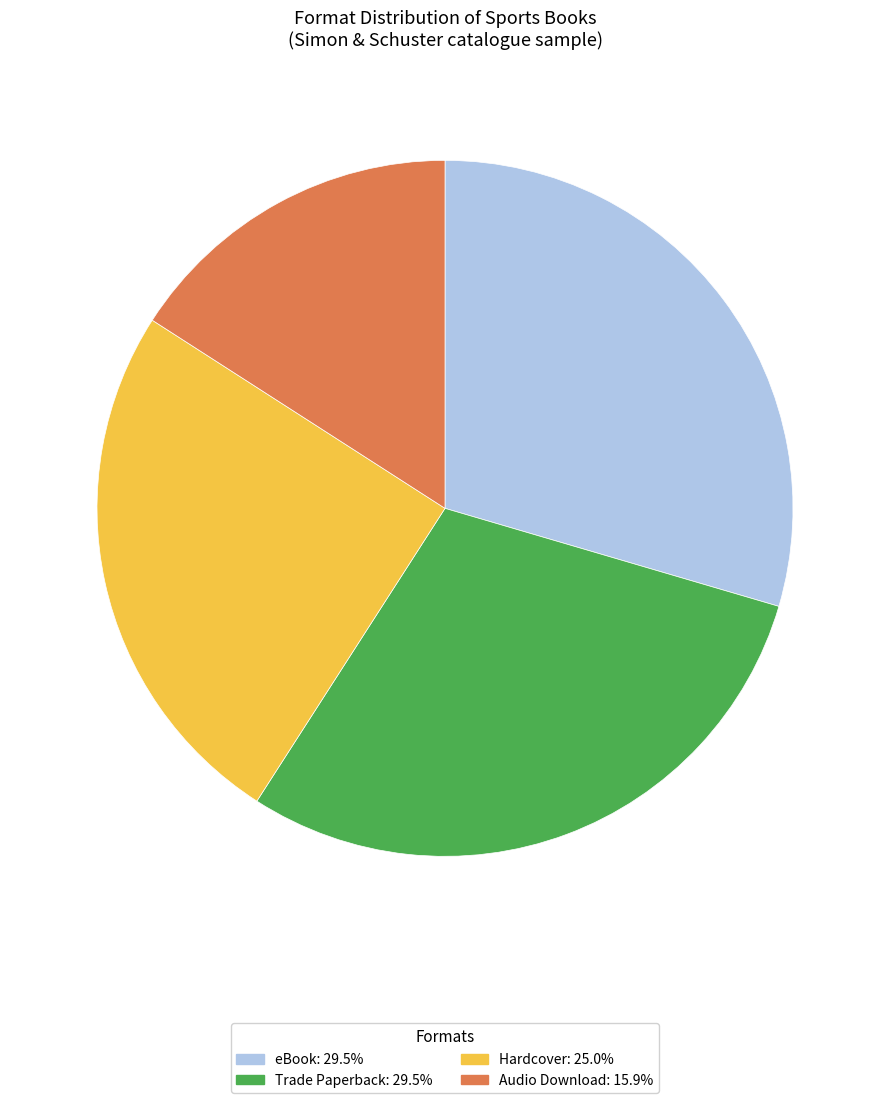

Does any single category account for the majority?

No